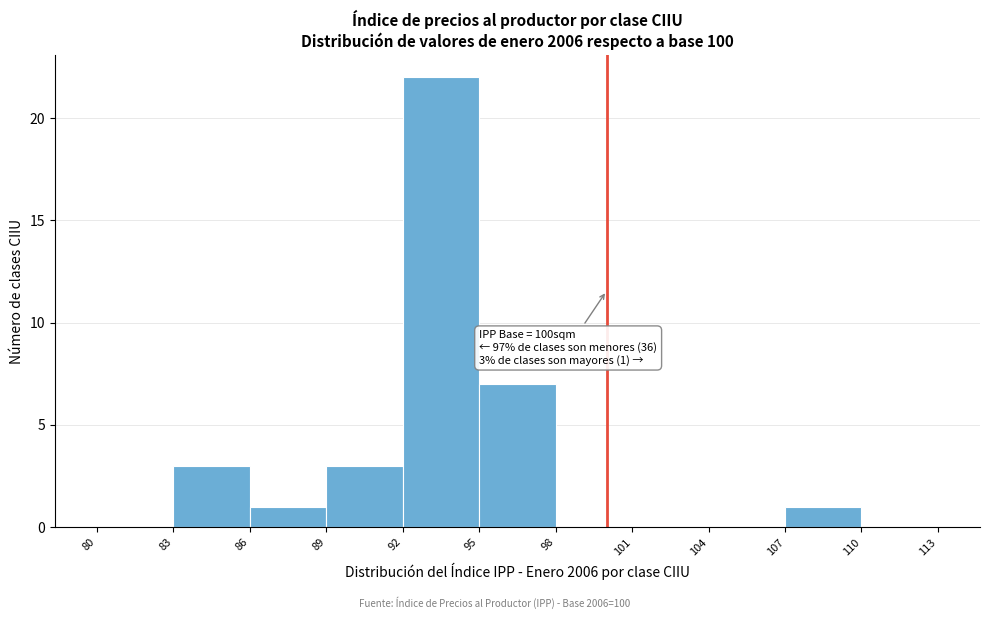

Which range on the x-axis has the tallest bar?

92 to 95